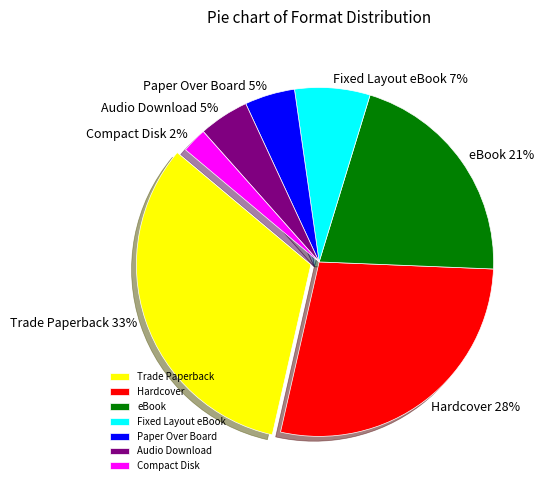

Does Compact Disk account for over 50% of the chart?

No